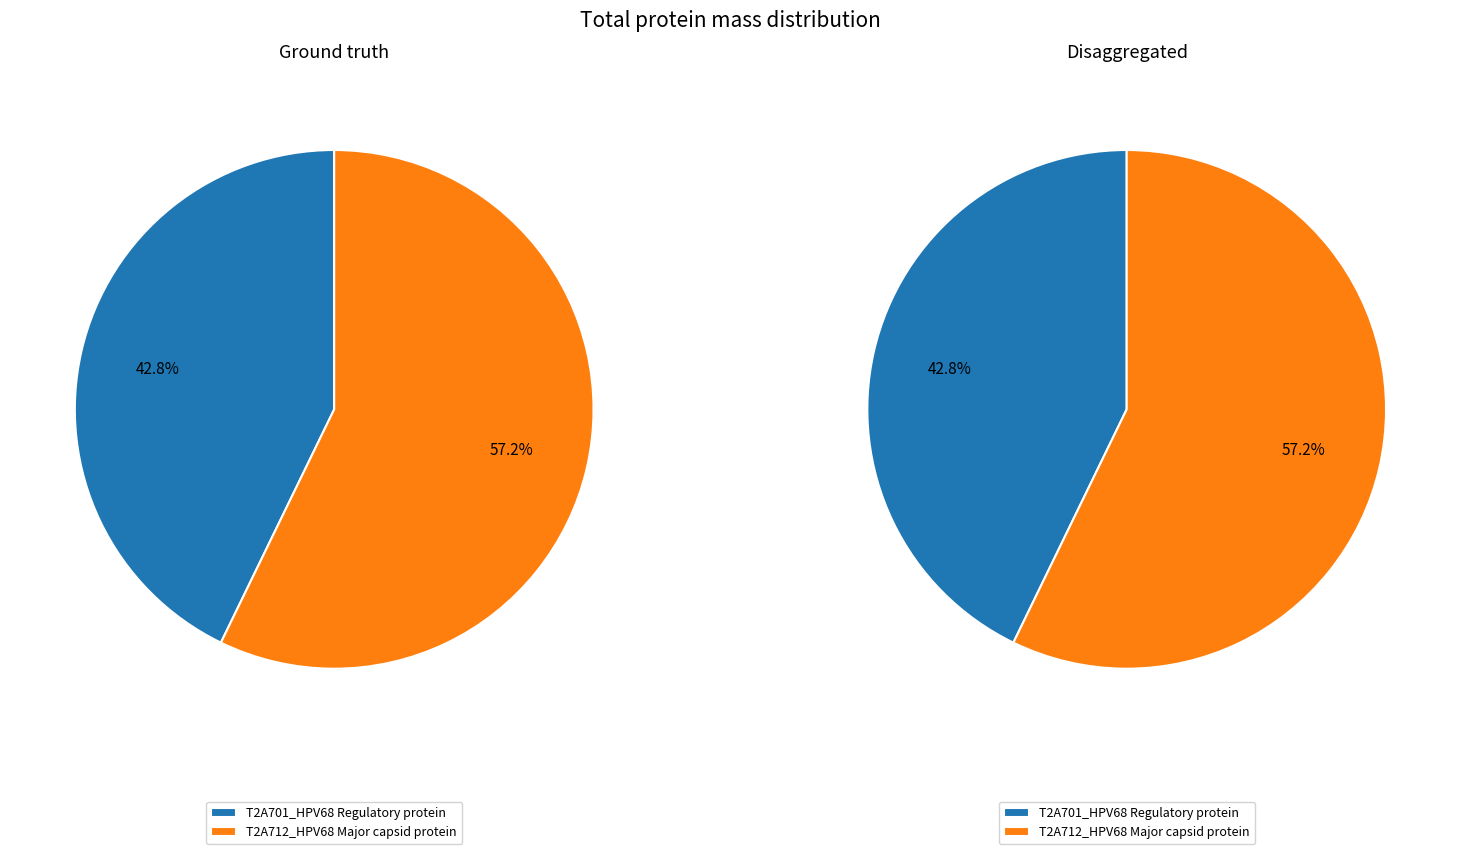

To the nearest percent, what is the combined percentage of T2A712_HPV68 Major capsid protein and T2A701_HPV68 Regulatory protein?

100%